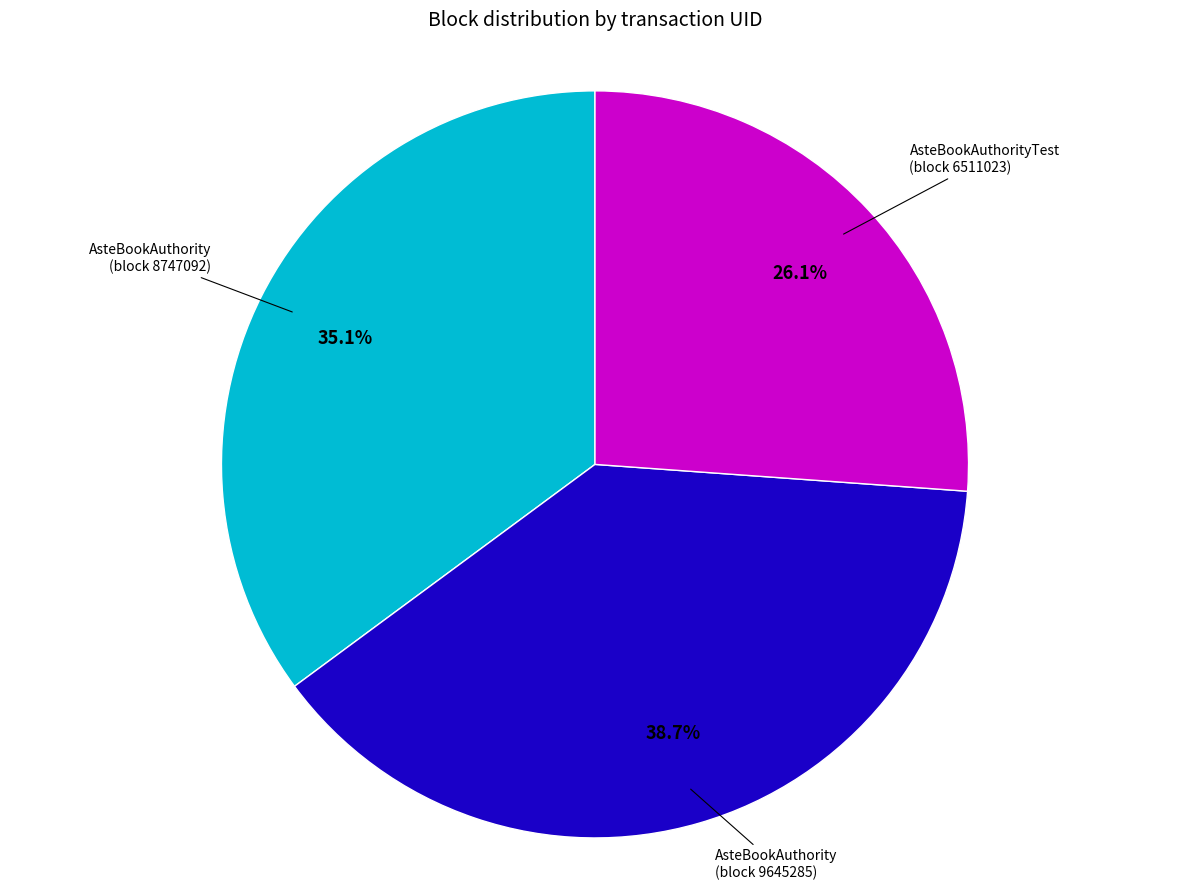

To the nearest percent, what is the difference between the largest and smallest slice percentages?

13%